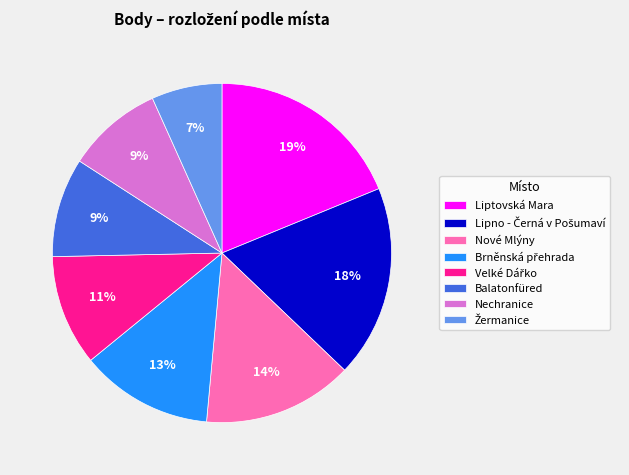

Is Nechranice the majority of the pie?

No